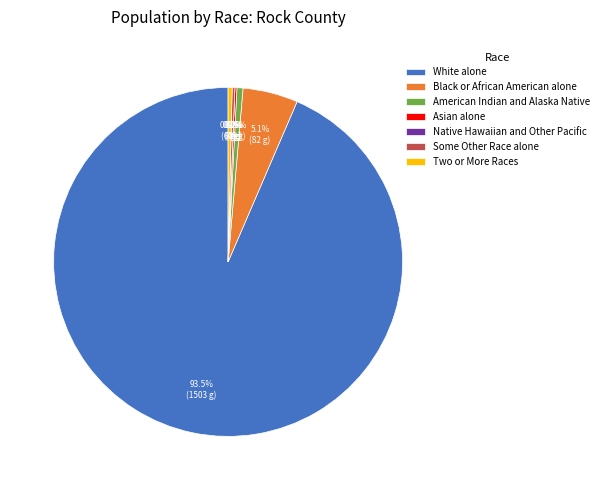

Rank the categories by value from highest to lowest.

White alone, Black or African American alone, American Indian and Alaska Native, Two or More Races, Some Other Race alone, Asian alone, Native Hawaiian and Other Pacific